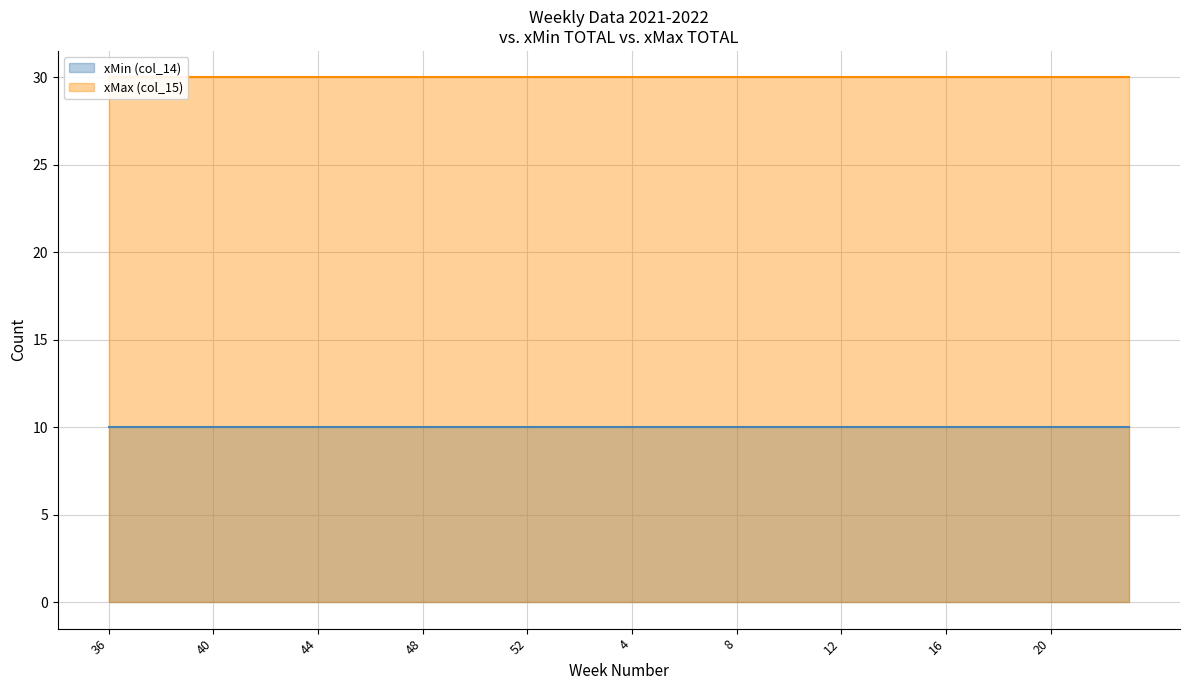

What is the average value of the xMax (col_15) series?

30